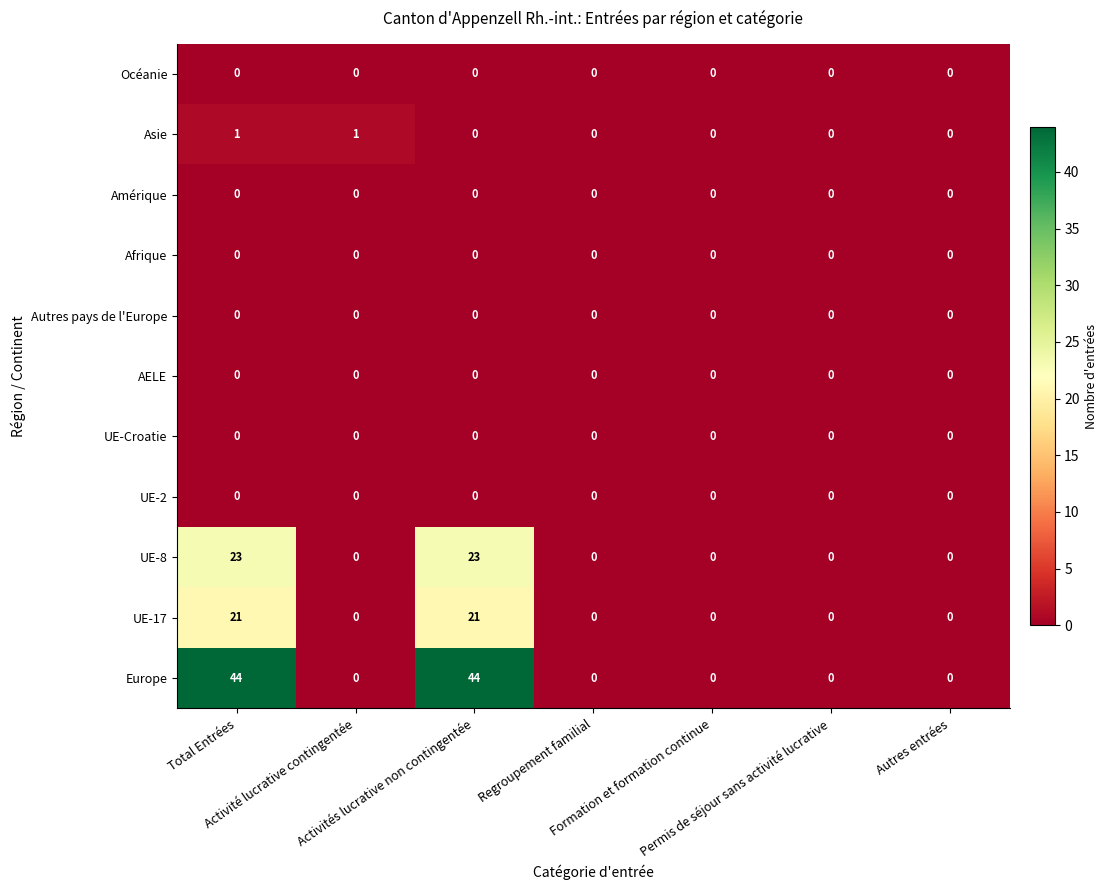

How many distinct data groups are displayed?

11